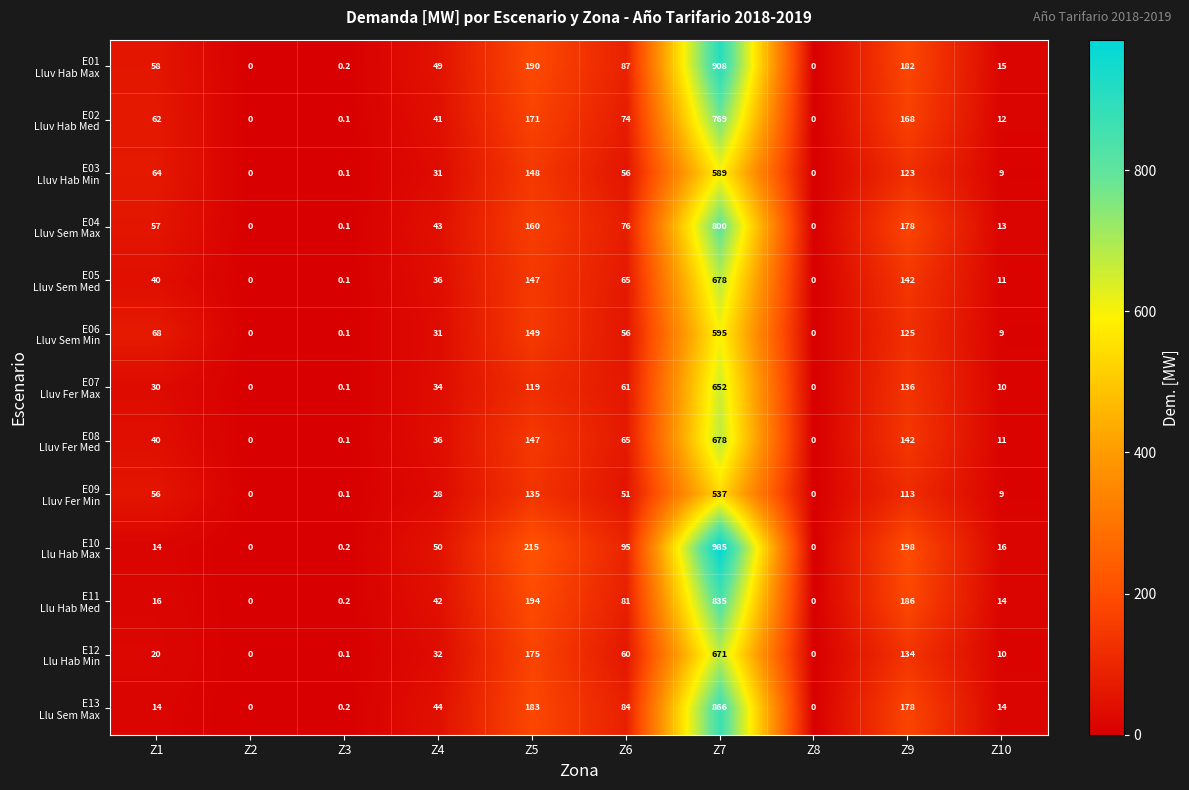

What is the maximum value shown in the chart?

985.0